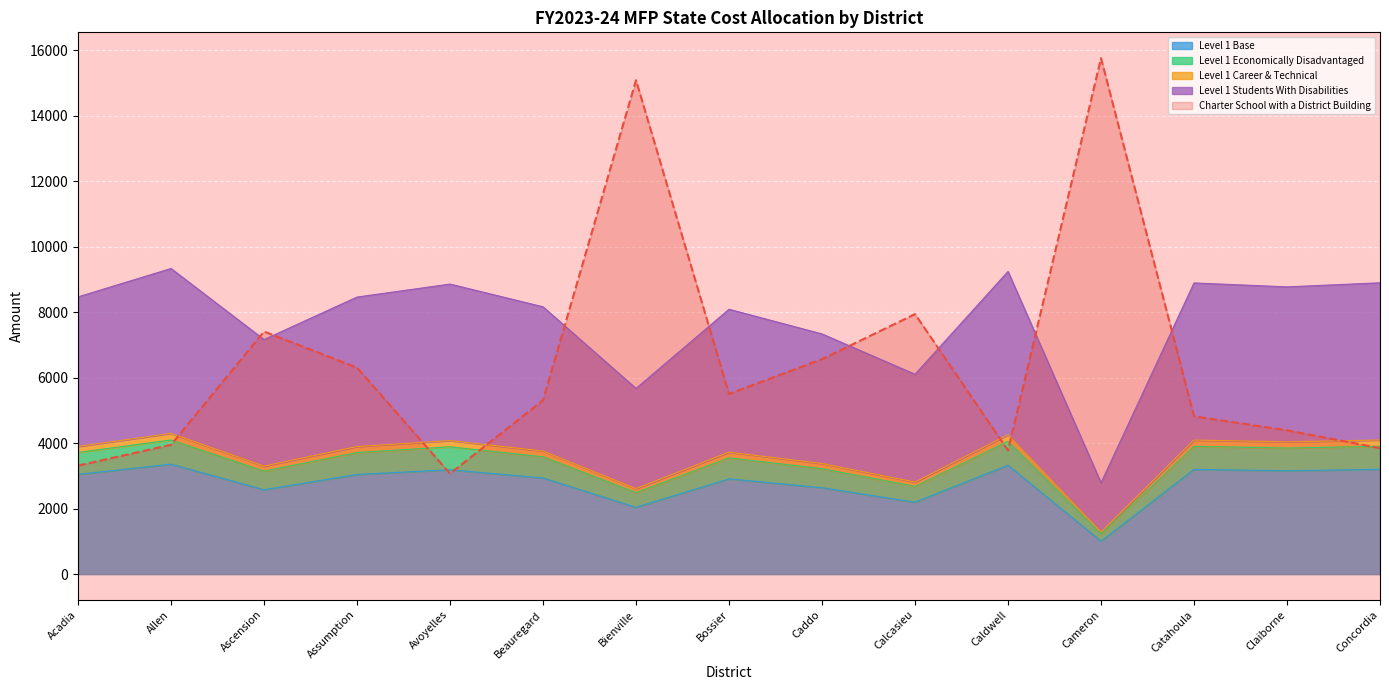

Which series changed the most between Assumption and Caldwell?

Charter School with a District Building